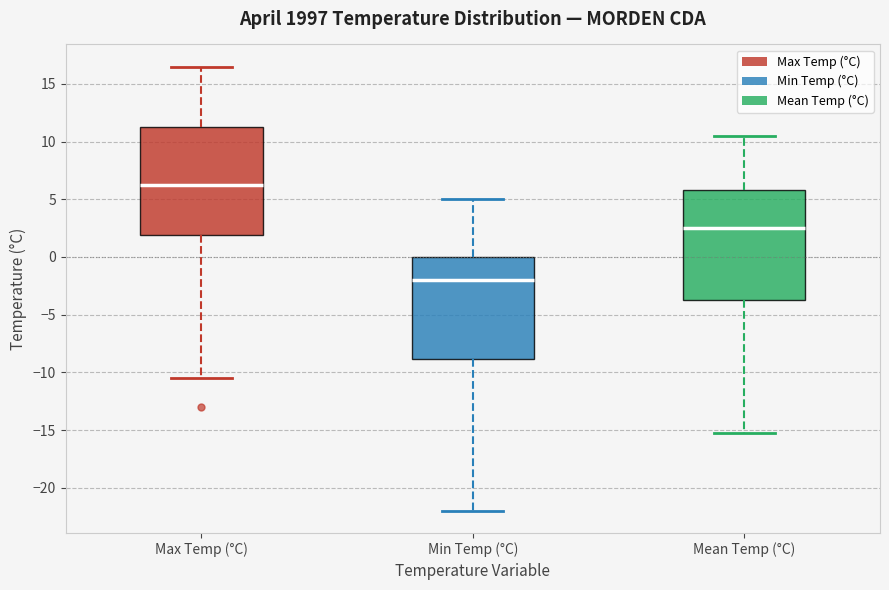

Where is the upper edge of the box for Max Temp (°C) on the y-axis? The values are not printed on the chart, so give them approximately, as read against the axis.

11.5